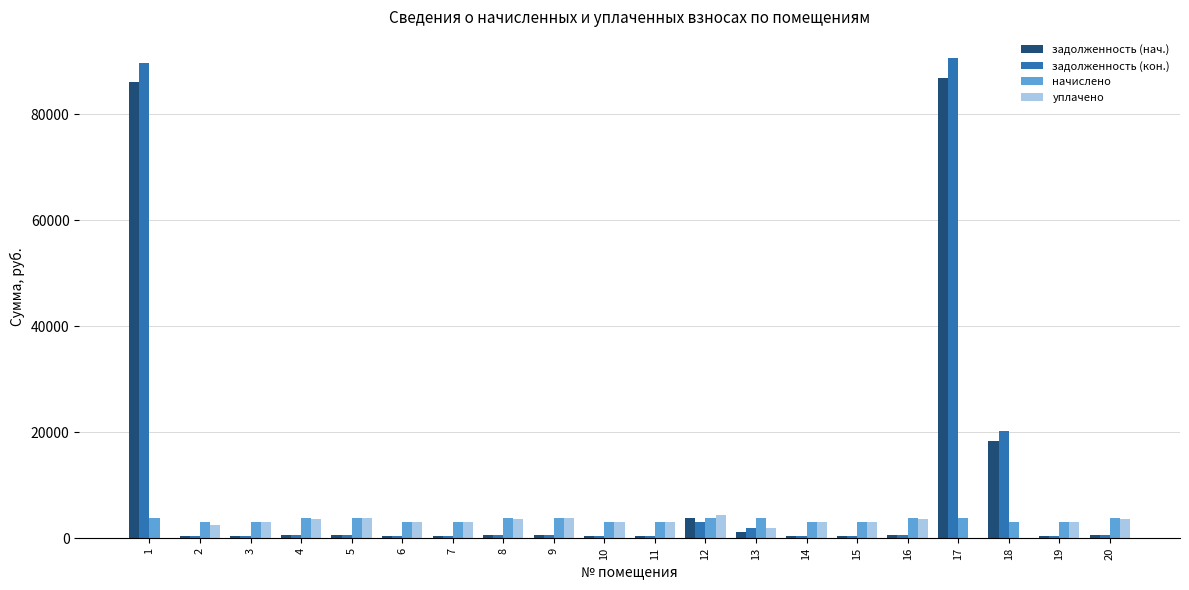

What is the greatest value displayed?

90622.2